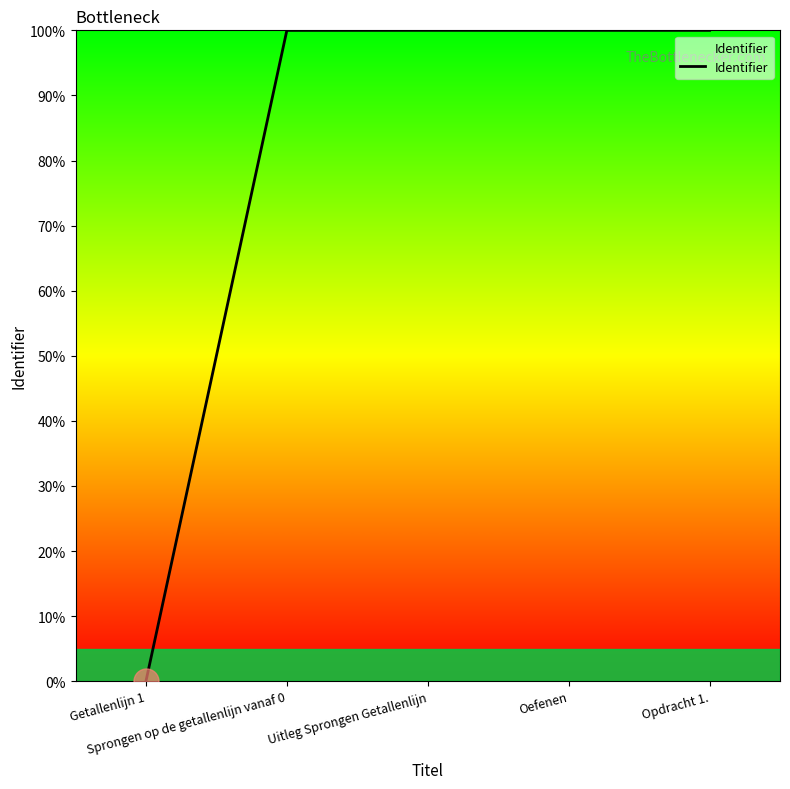

What is the maximum value shown in the chart?

100.0